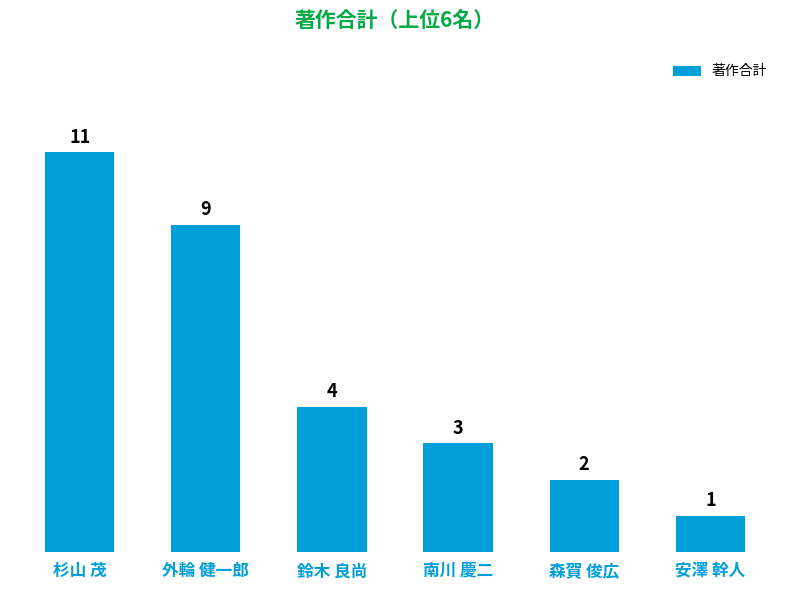

List the labels in order of value, smallest first.

安澤 幹人, 森賀 俊広, 南川 慶二, 鈴木 良尚, 外輪 健一郎, 杉山 茂